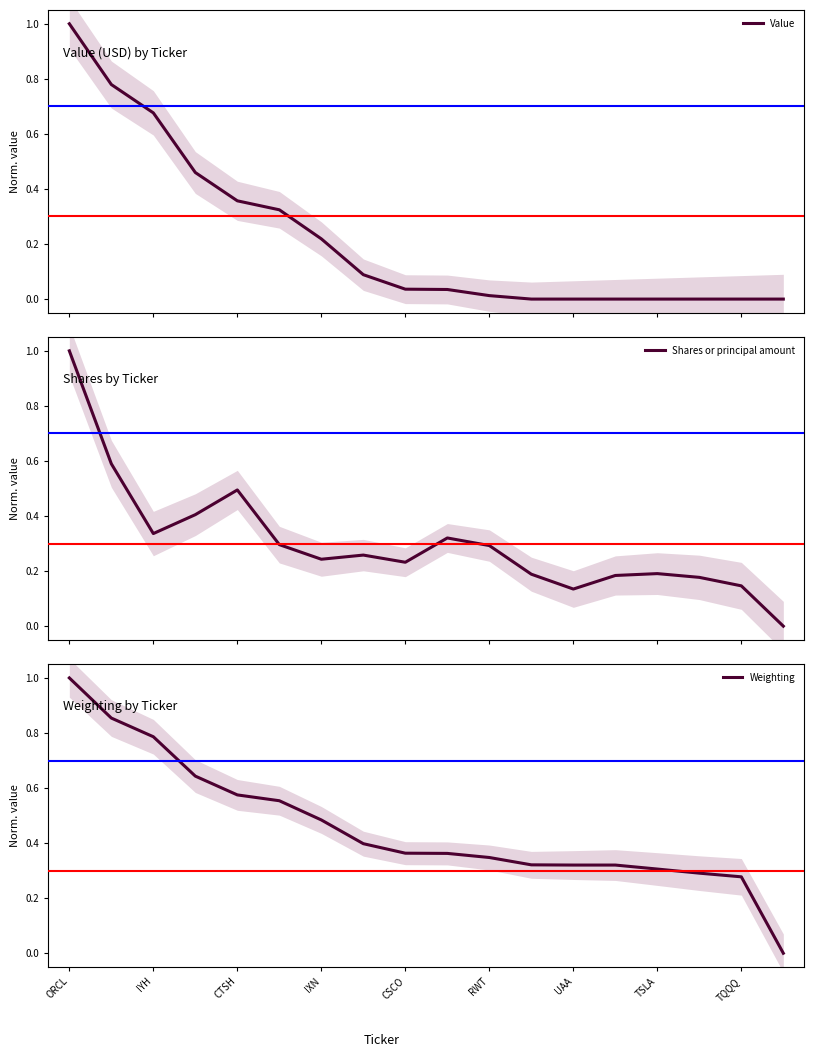

In Shares or principal amount, how many points are lower than both neighbors (excluding endpoints)?

4